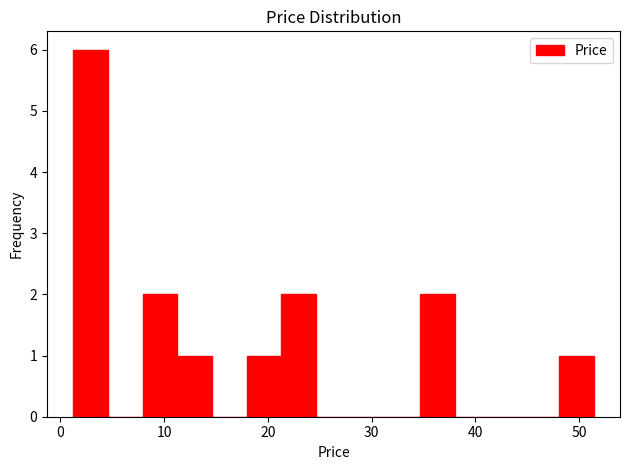

Read against the x-axis, roughly where is the centre of the tallest bar?

3